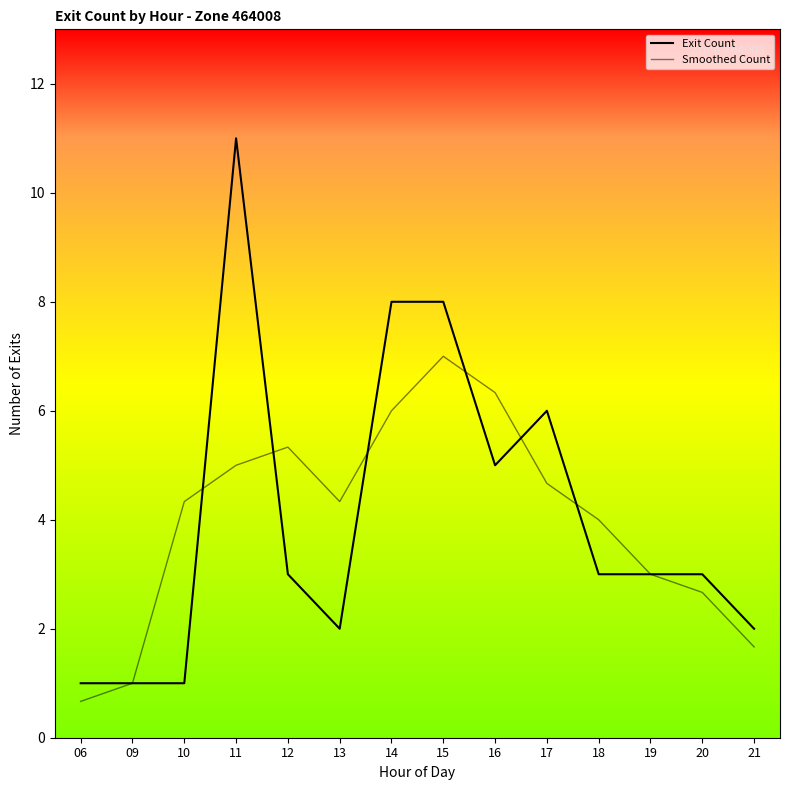

At which label is Smoothed Count closest to 3?

19